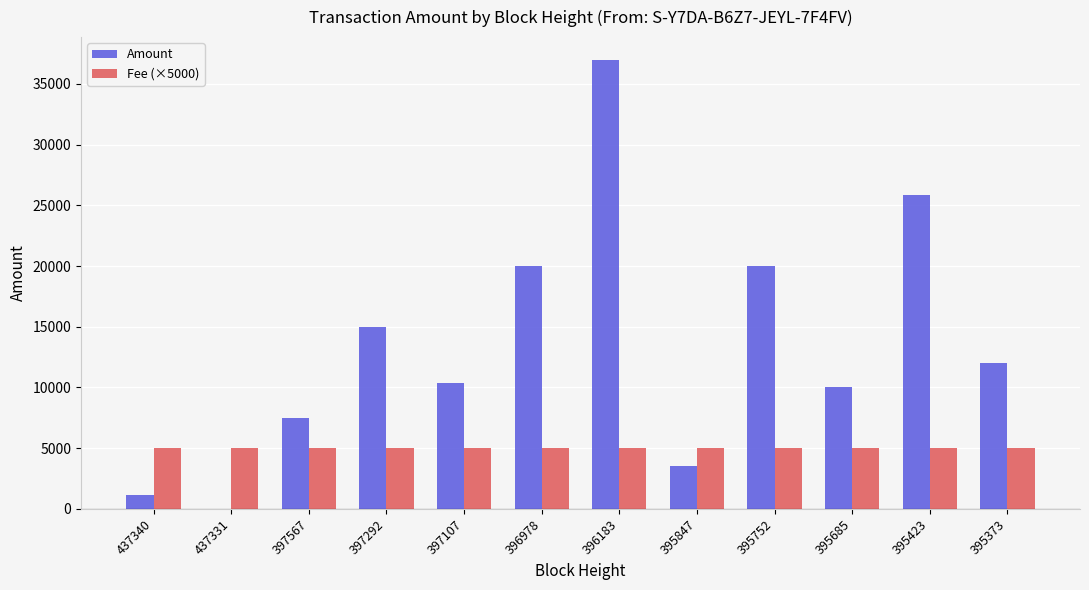

What is the total value across all series at 395847?

8569.0